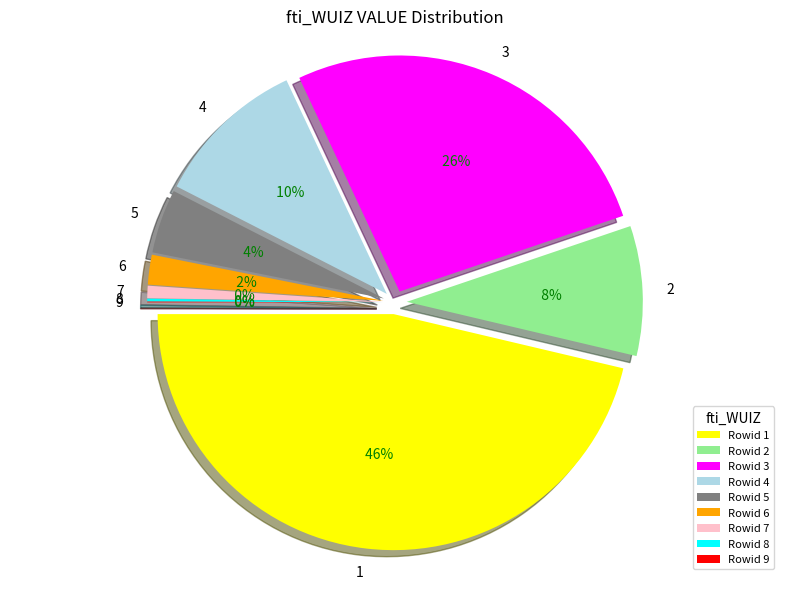

Is it true that 5 is 4% of the pie?

True